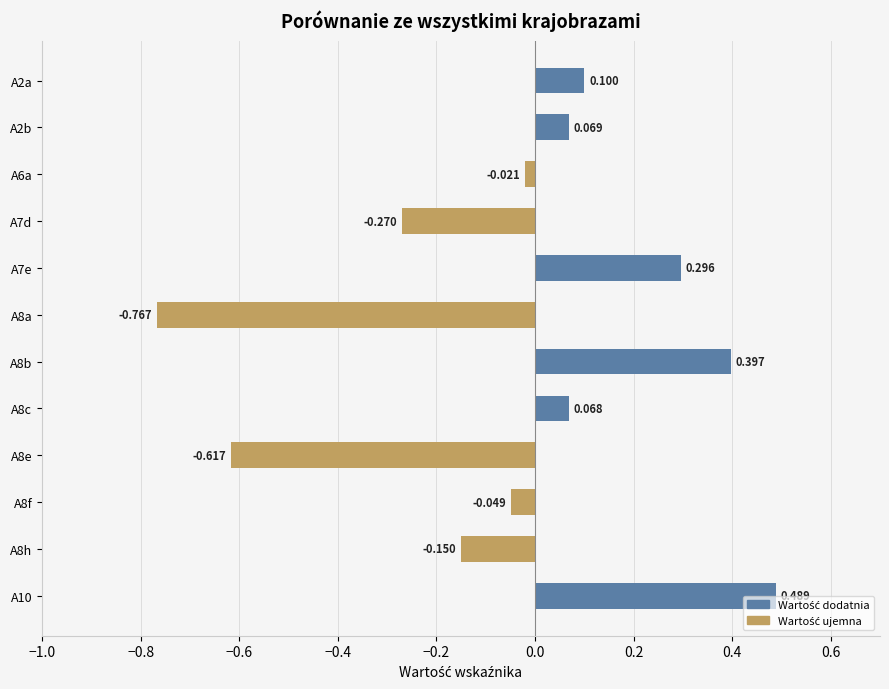

How many bars are there in total?

12